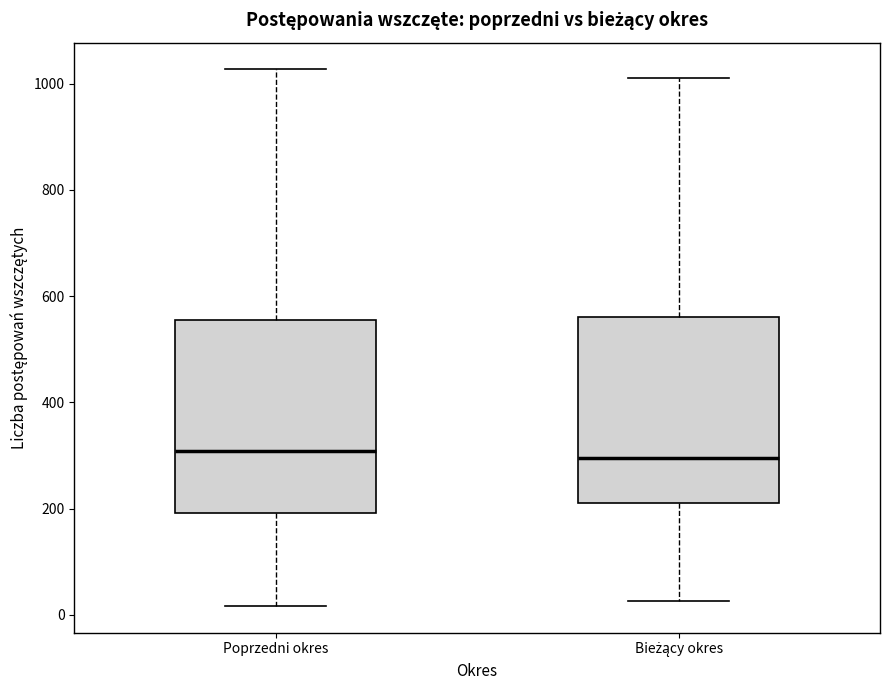

Reading left to right, read every box against the y-axis: the position of its median line, the range the box covers, and the ends of its whiskers. The values are not printed on the chart, so give them approximately, as read against the axis.

Poprzedni okres: median 300, box 200 to 560, whiskers 20 to 1020
Bieżący okres: median 300, box 220 to 560, whiskers 20 to 1020